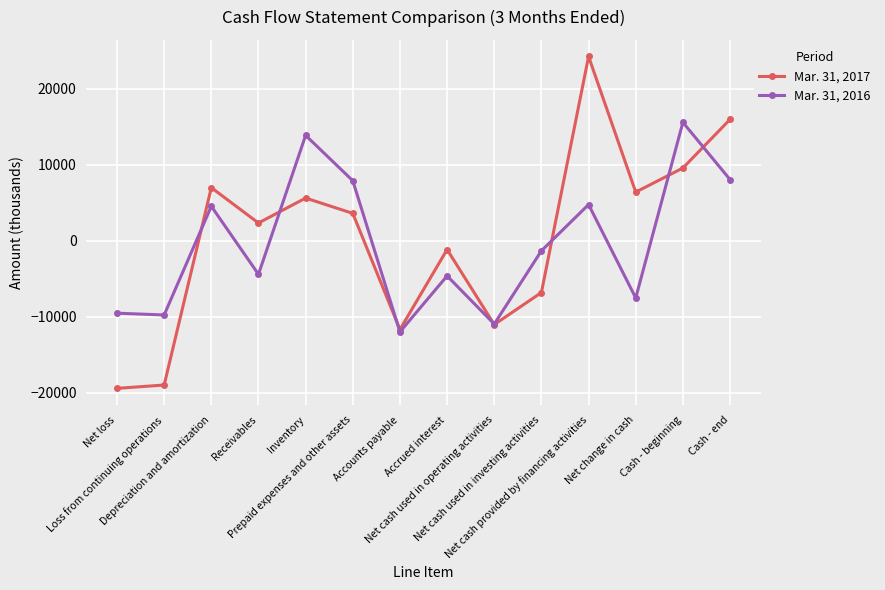

List the series in order of their overall mean, lowest first.

Mar. 31, 2016, Mar. 31, 2017